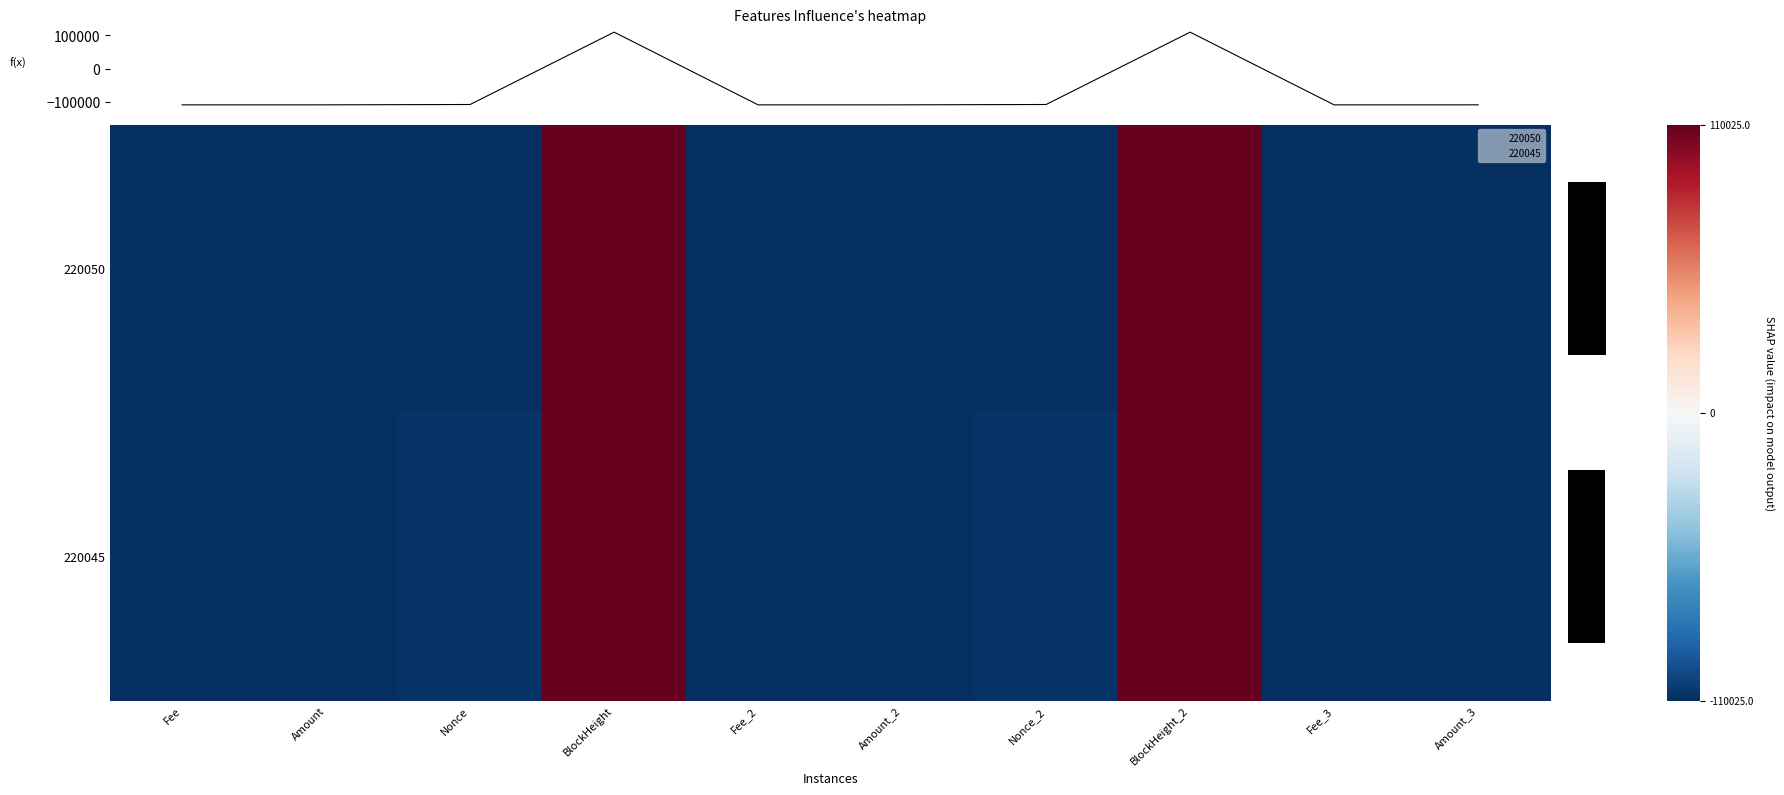

At which category does the chart reach its minimum across all series?

Nonce